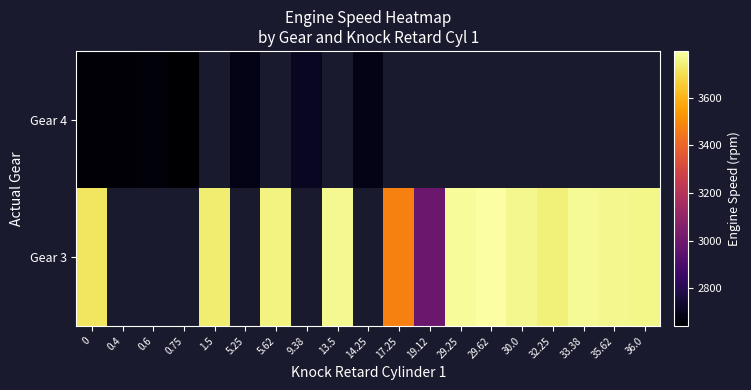

Which series has the largest range (max minus min)?

Gear 3